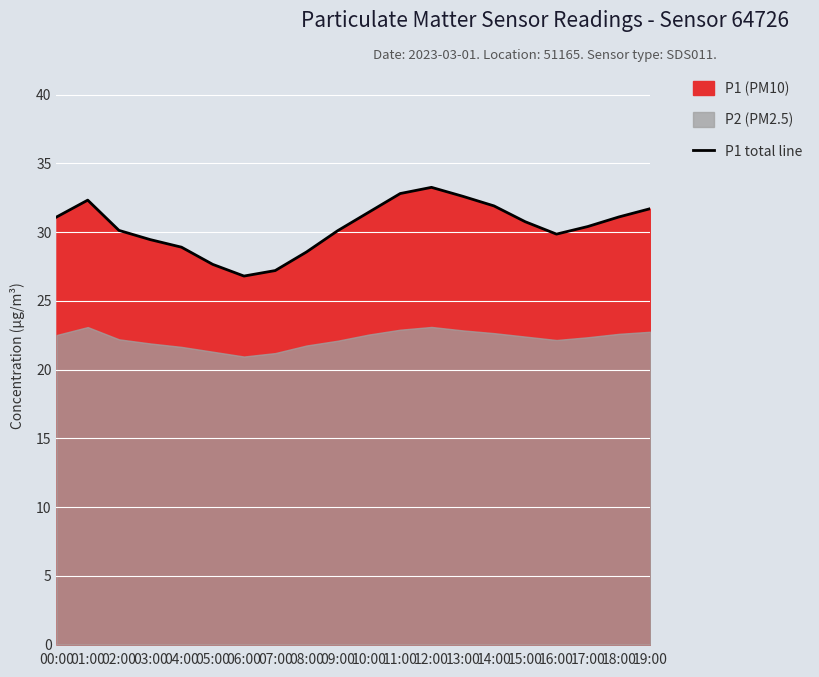

Reading left to right, list all the values displayed in this chart.

00:00=31.1	01:00=32.3	02:00=30.1	03:00=29.4	04:00=28.9	05:00=27.6	06:00=26.8	07:00=27.2	08:00=28.6	09:00=30.1	10:00=31.4	11:00=32.8	12:00=33.2	13:00=32.6	14:00=31.9	15:00=30.8	16:00=29.9	17:00=30.4	18:00=31.1	19:00=31.7